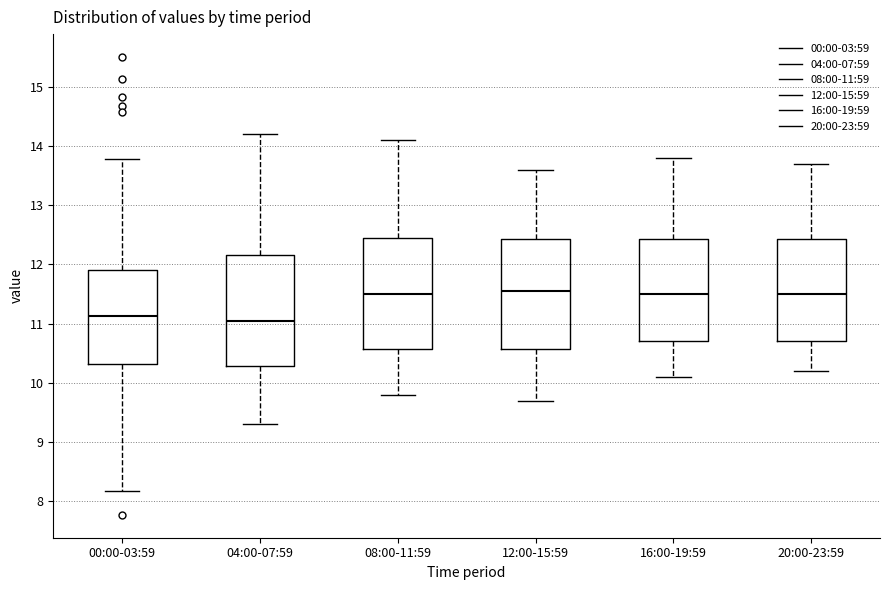

Reading left to right, read every box against the y-axis: the position of its median line, the range the box covers, and the ends of its whiskers. The values are not printed on the chart, so give them approximately, as read against the axis.

00:00-03:59: median 11.1, box 10.3 to 11.9, whiskers 8.2 to 13.8
04:00-07:59: median 11.1, box 10.3 to 12.2, whiskers 9.3 to 14.2
08:00-11:59: median 11.5, box 10.6 to 12.5, whiskers 9.8 to 14.1
12:00-15:59: median 11.6, box 10.6 to 12.4, whiskers 9.7 to 13.6
16:00-19:59: median 11.5, box 10.7 to 12.4, whiskers 10.1 to 13.8
20:00-23:59: median 11.5, box 10.7 to 12.4, whiskers 10.2 to 13.7